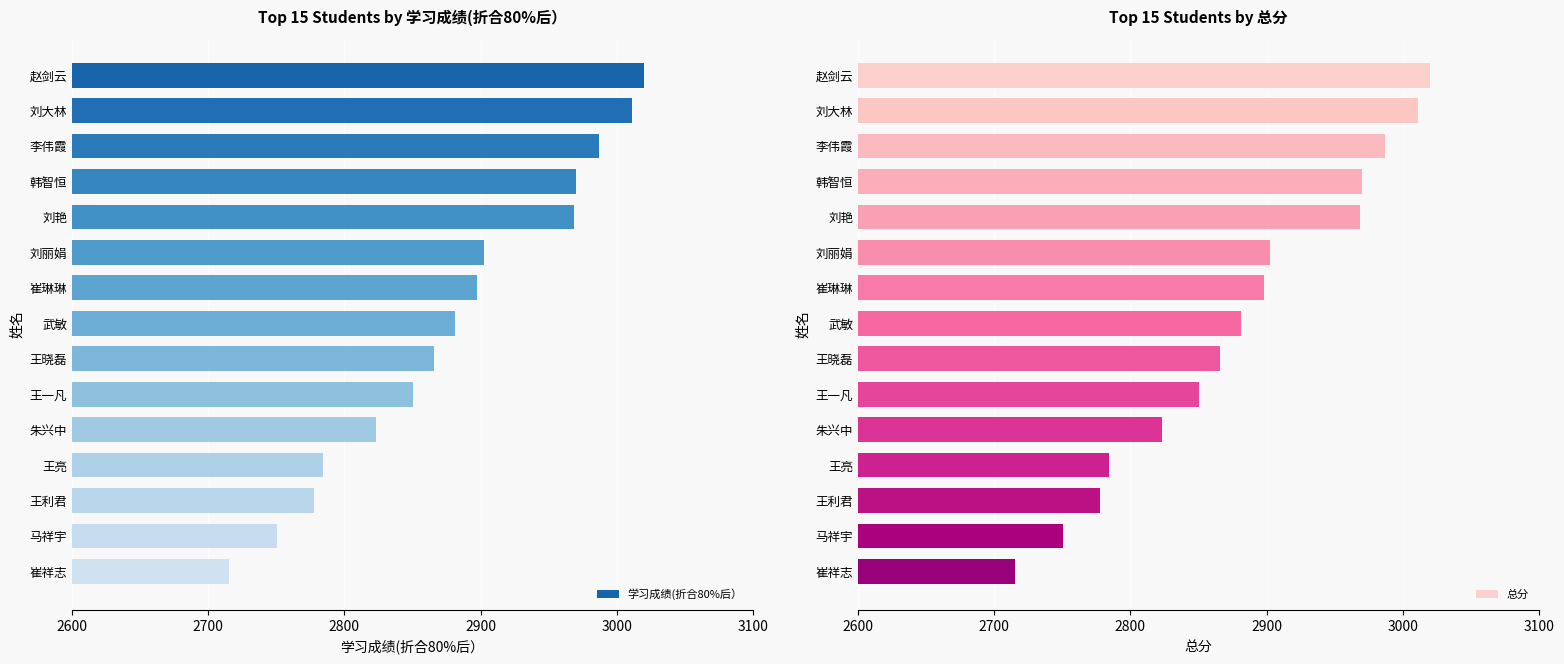

True or false: 学习成绩(折合80%后） has a value of 1370.1 at 崔祥志.

False